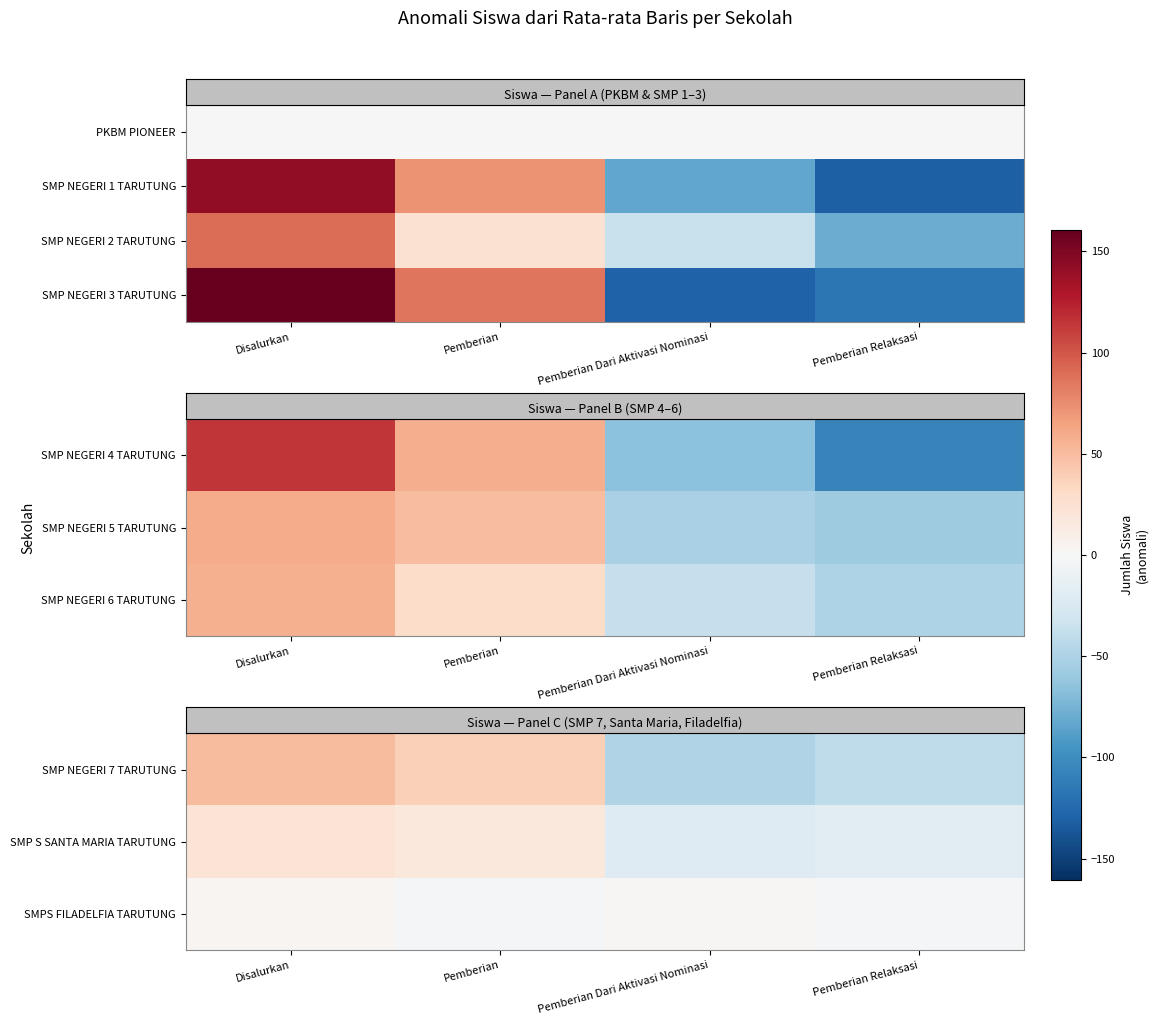

How many categories are shown in the chart?

4